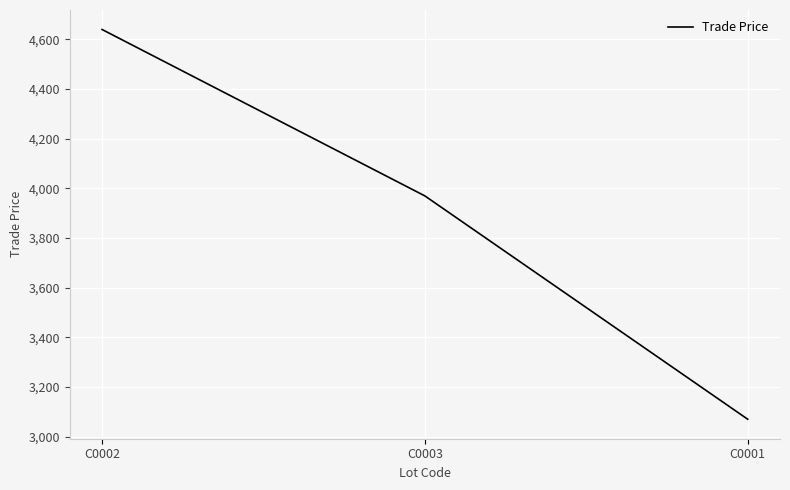

Which has a higher value, C0002 or C0001?

C0002